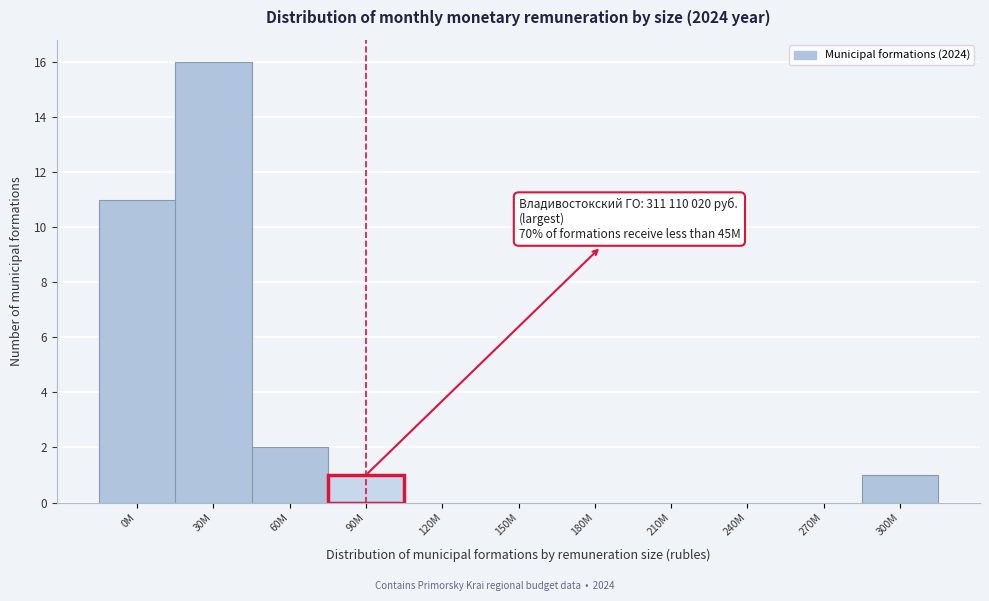

Reading left to right, list all the values displayed in this chart.

0M=11	30M=16	60M=2	90M=1	120M=0	150M=0	180M=0	210M=0	240M=0	270M=0	300M=1